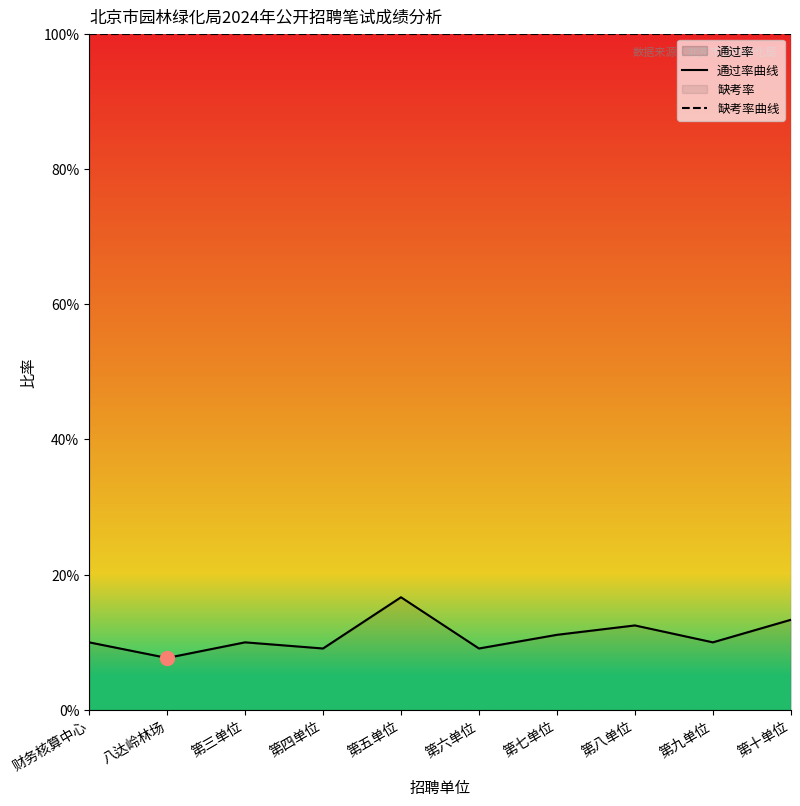

Reading right to left, list all the values displayed in this chart.

通过率曲线: 第十单位=0.1	第九单位=0.1	第八单位=0.1	第七单位=0.1	第六单位=0.1	第五单位=0.2	第四单位=0.1	第三单位=0.1	八达岭林场=0.1	财务核算中心=0.1
缺考率曲线: 第十单位=1.0	第九单位=1.0	第八单位=1.0	第七单位=1.0	第六单位=1.0	第五单位=1.0	第四单位=1.0	第三单位=1.0	八达岭林场=1.0	财务核算中心=1.0